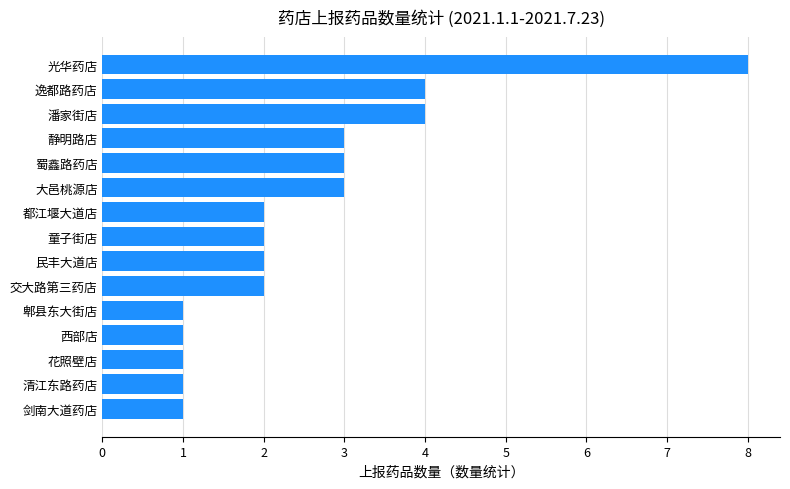

What is the difference between the maximum and minimum values?

7